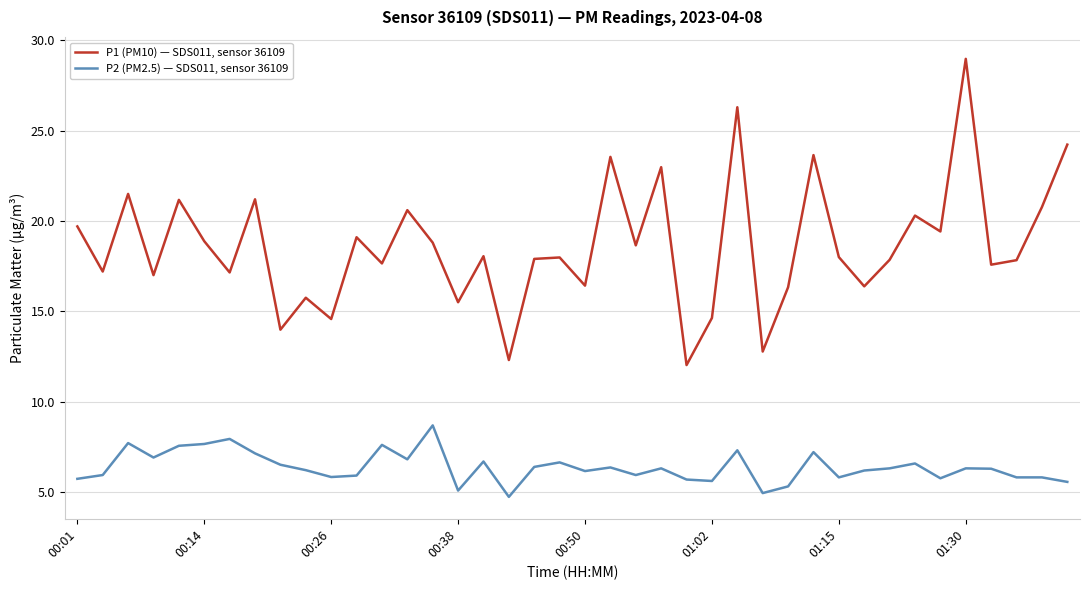

True or false: P1 (PM10) — SDS011, sensor 36109 and P2 (PM2.5) — SDS011, sensor 36109 intersect in this chart.

False